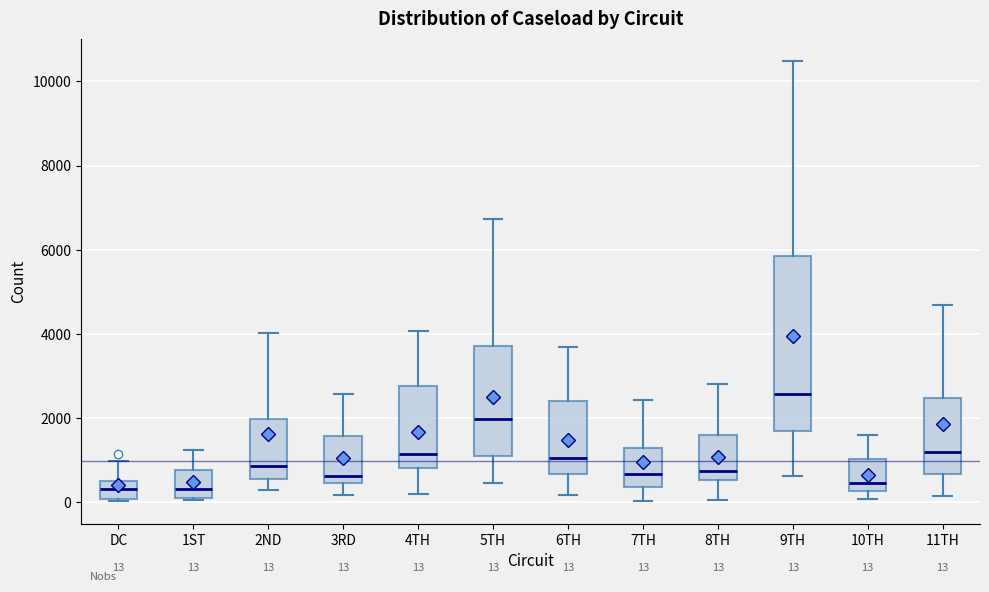

Which box has the highest median line?

9TH